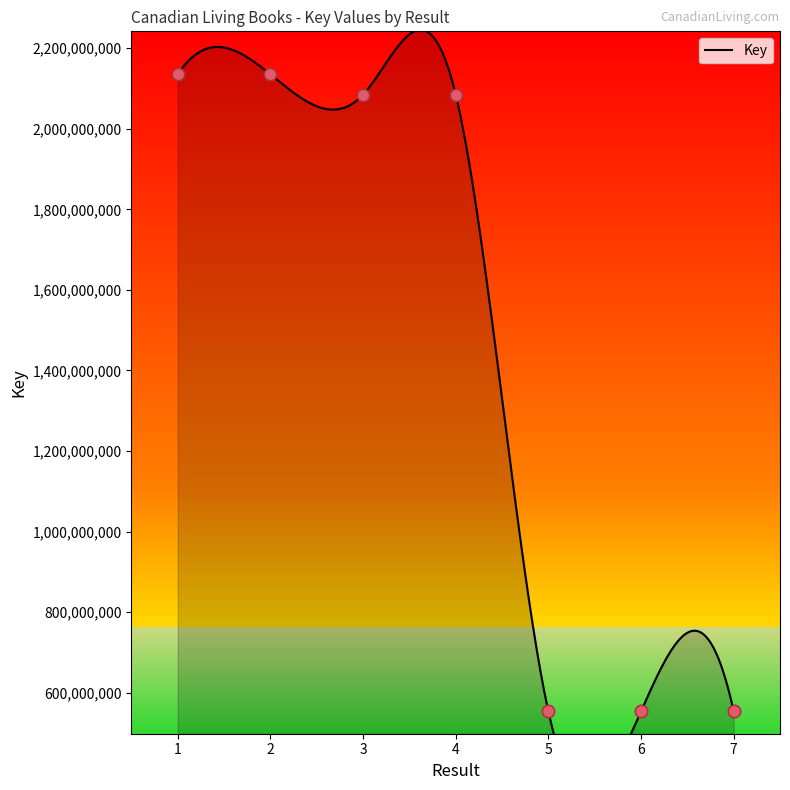

Which has a higher value, 7 or 5?

7